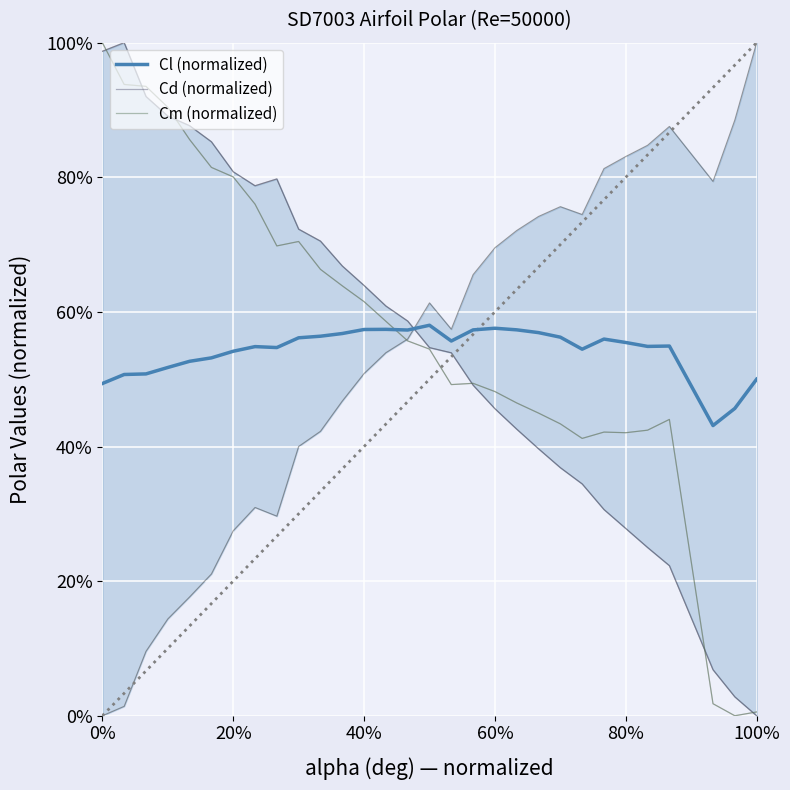

Where is Cd (normalized) nearest to the value 0?

100%